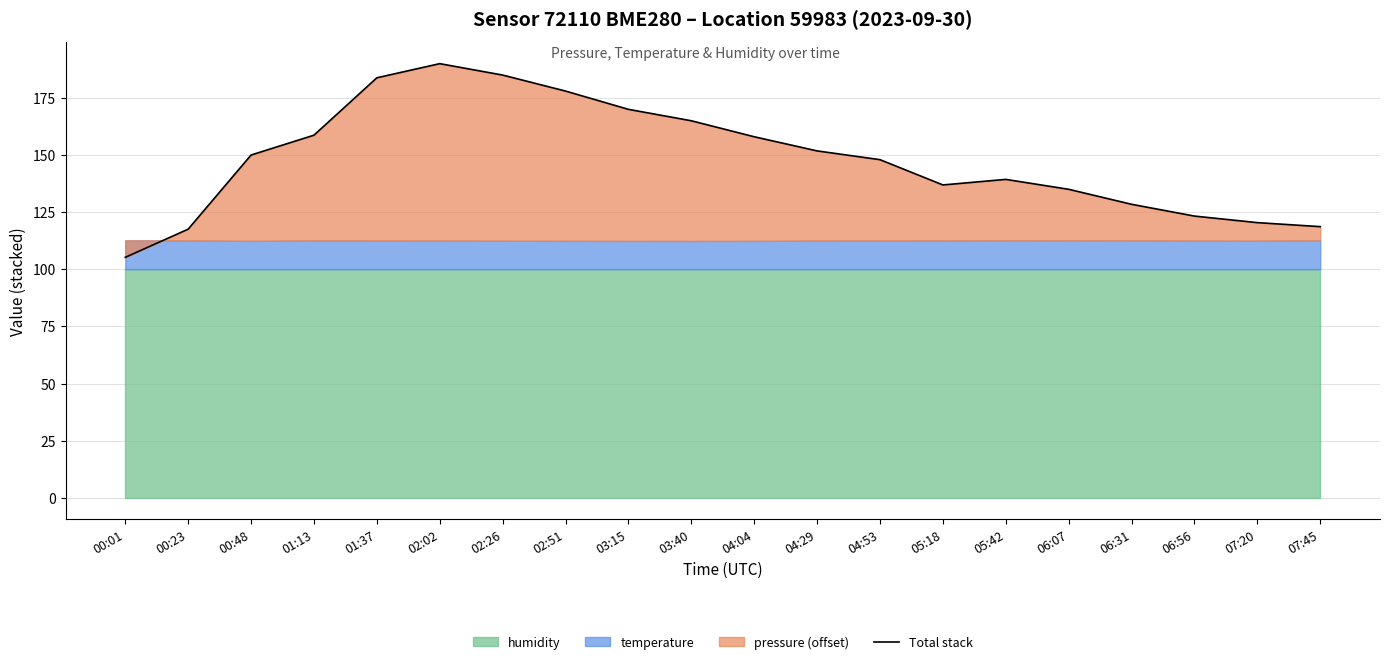

Between 01:13 and 06:56, which is larger?

01:13